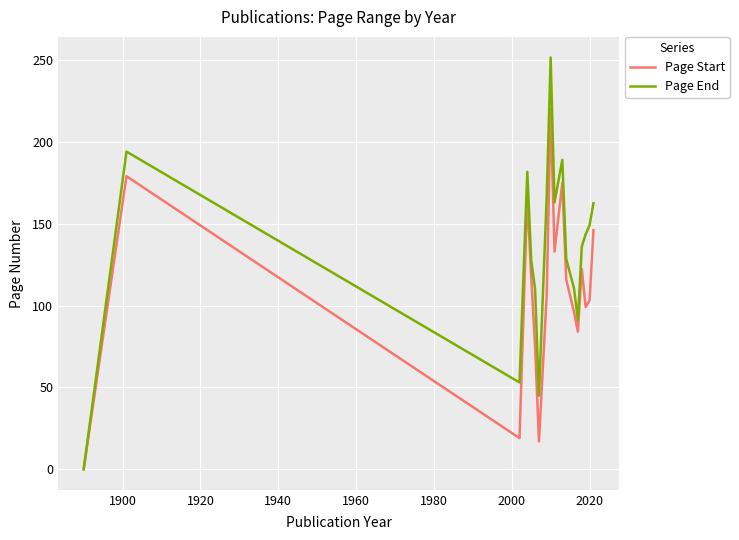

List the series in order of their overall mean, highest first.

Page End, Page Start